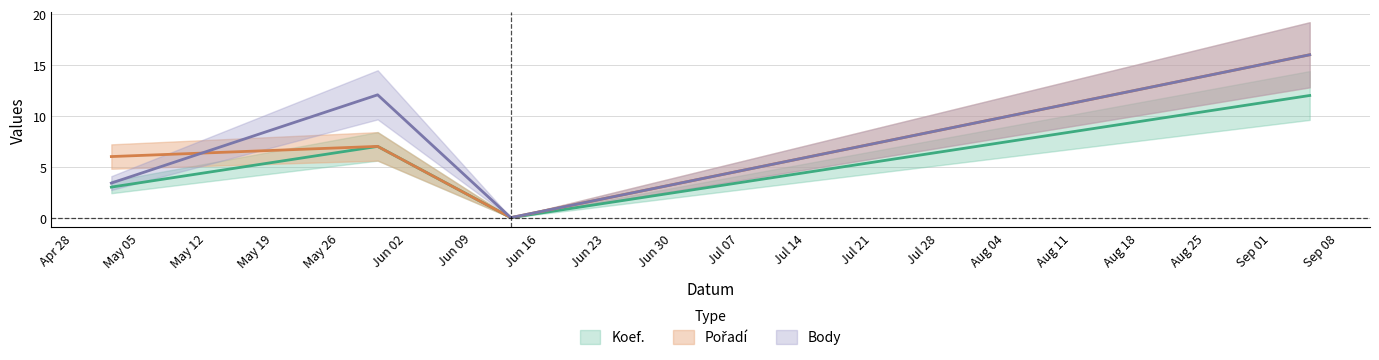

Rank the series by their average value, from highest to lowest.

Body, Pořadí, Koef.